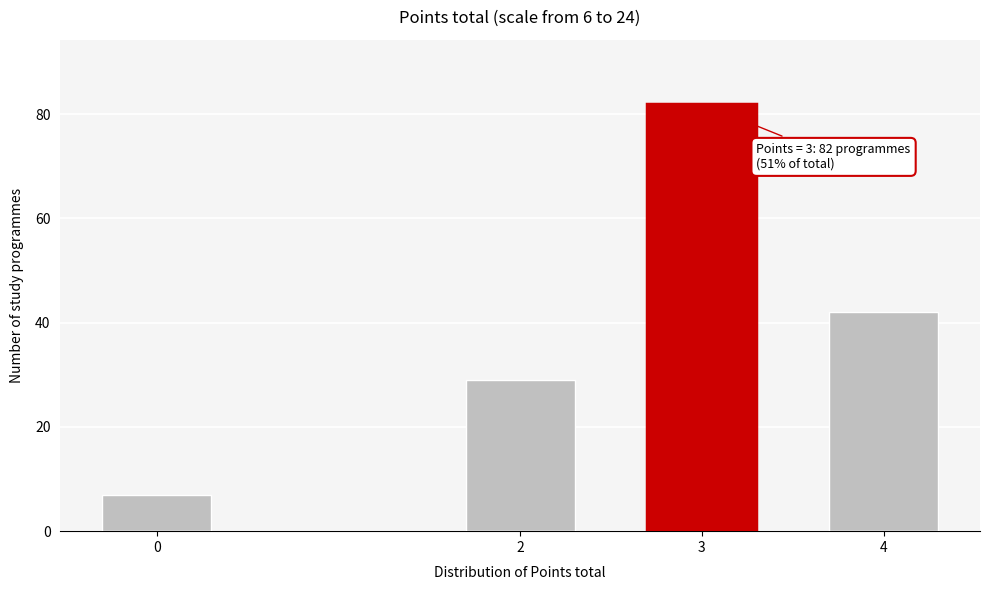

Reading right to left, extract all data points from this chart.

4=42	3=82	2=29	0=7